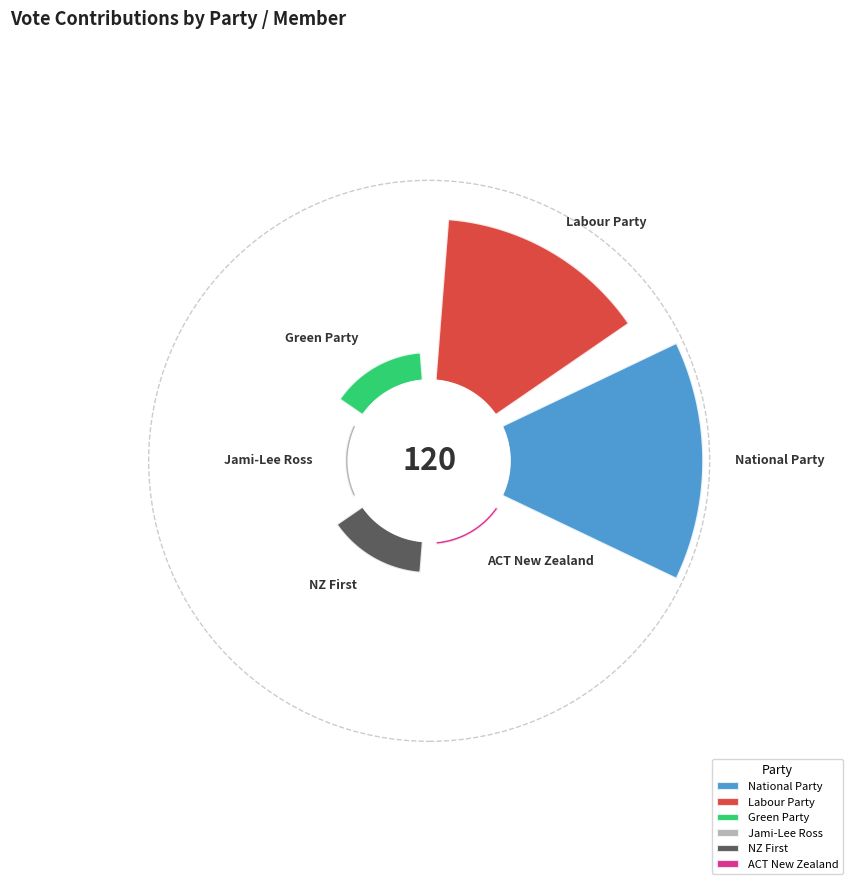

Is there any slice that represents more than half of the pie?

No